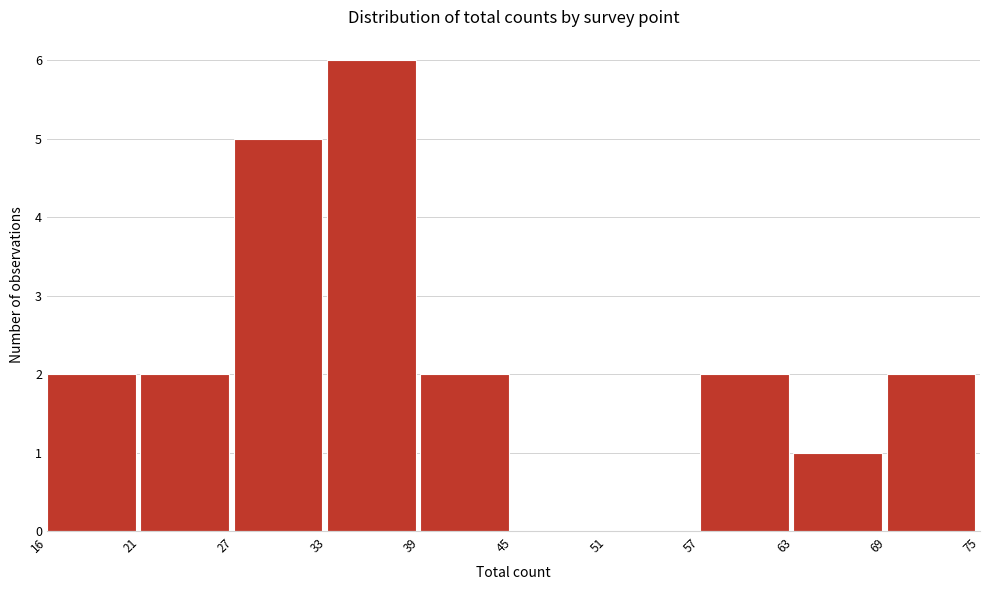

Reading left to right, what are all the values shown in this chart?

16=2	21=2	27=5	33=6	39=2	45=0	51=0	57=2	63=1	69=2